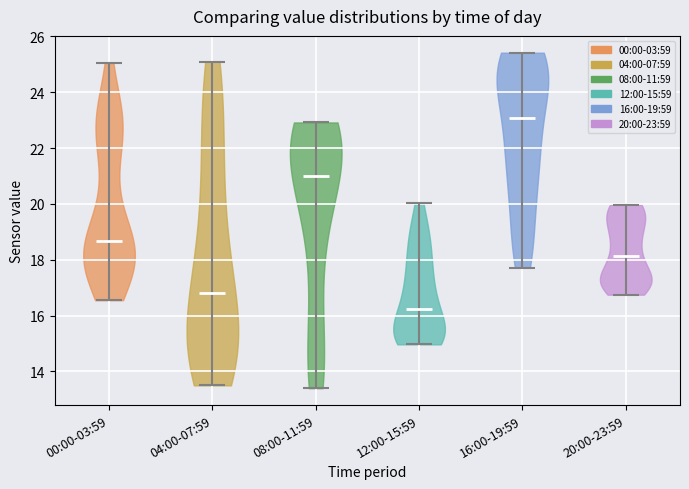

Reading left to right, read every violin against the y-axis: where its median line is, and the lowest and highest points it reaches. The values are not printed on the chart, so give them approximately, as read against the axis.

00:00-03:59: median line 18.6, lowest point 16.6, highest point 25.0
04:00-07:59: median line 16.8, lowest point 13.6, highest point 25.2
08:00-11:59: median line 21.0, lowest point 13.4, highest point 23.0
12:00-15:59: median line 16.2, lowest point 15.0, highest point 20.0
16:00-19:59: median line 23.0, lowest point 17.8, highest point 25.4
20:00-23:59: median line 18.2, lowest point 16.8, highest point 20.0